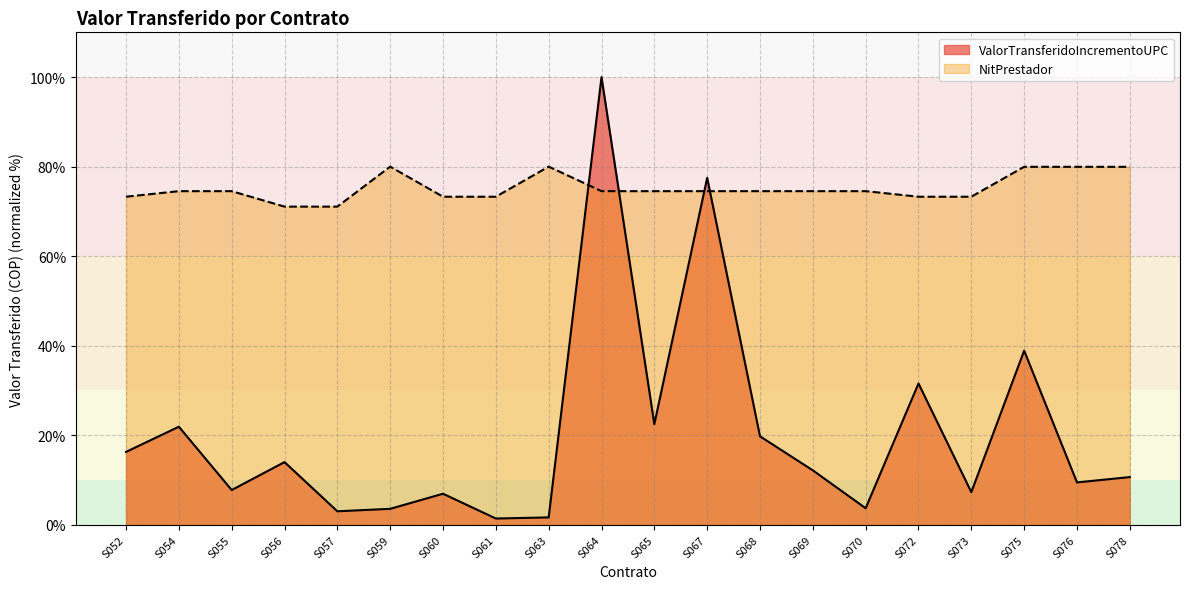

How many times do ValorTransferidoIncrementoUPC and NitPrestador cross each other?

4